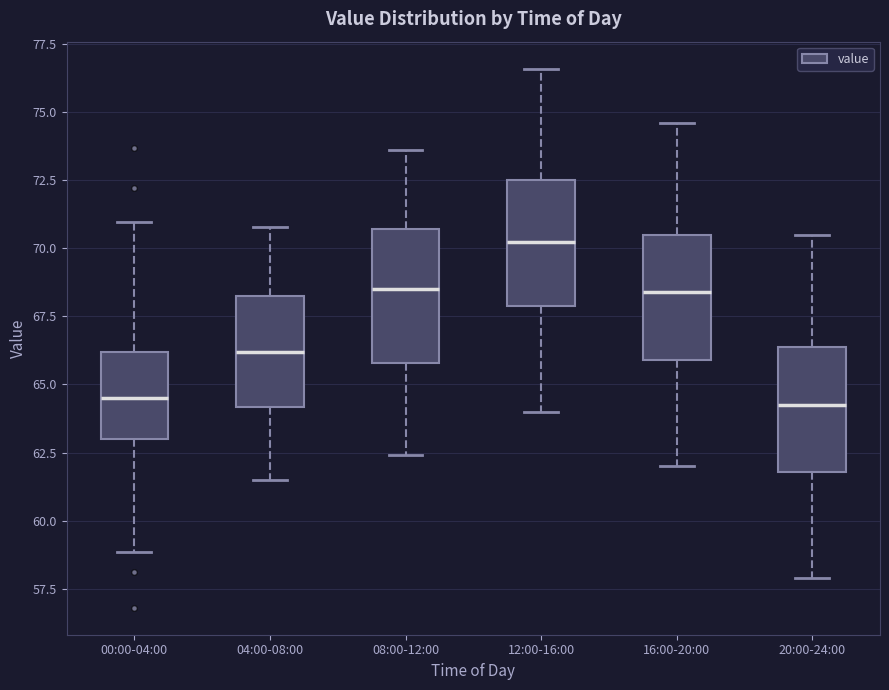

Reading left to right, read every box against the y-axis: the position of its median line, the range the box covers, and the ends of its whiskers. The values are not printed on the chart, so give them approximately, as read against the axis.

00:00-04:00: median 64.5, box 63.0 to 66.0, whiskers 59.0 to 71.0
04:00-08:00: median 66.0, box 64.0 to 68.5, whiskers 61.5 to 71.0
08:00-12:00: median 68.5, box 66.0 to 70.5, whiskers 62.5 to 73.5
12:00-16:00: median 70.5, box 68.0 to 72.5, whiskers 64.0 to 76.5
16:00-20:00: median 68.5, box 66.0 to 70.5, whiskers 62.0 to 74.5
20:00-24:00: median 64.5, box 62.0 to 66.5, whiskers 58.0 to 70.5